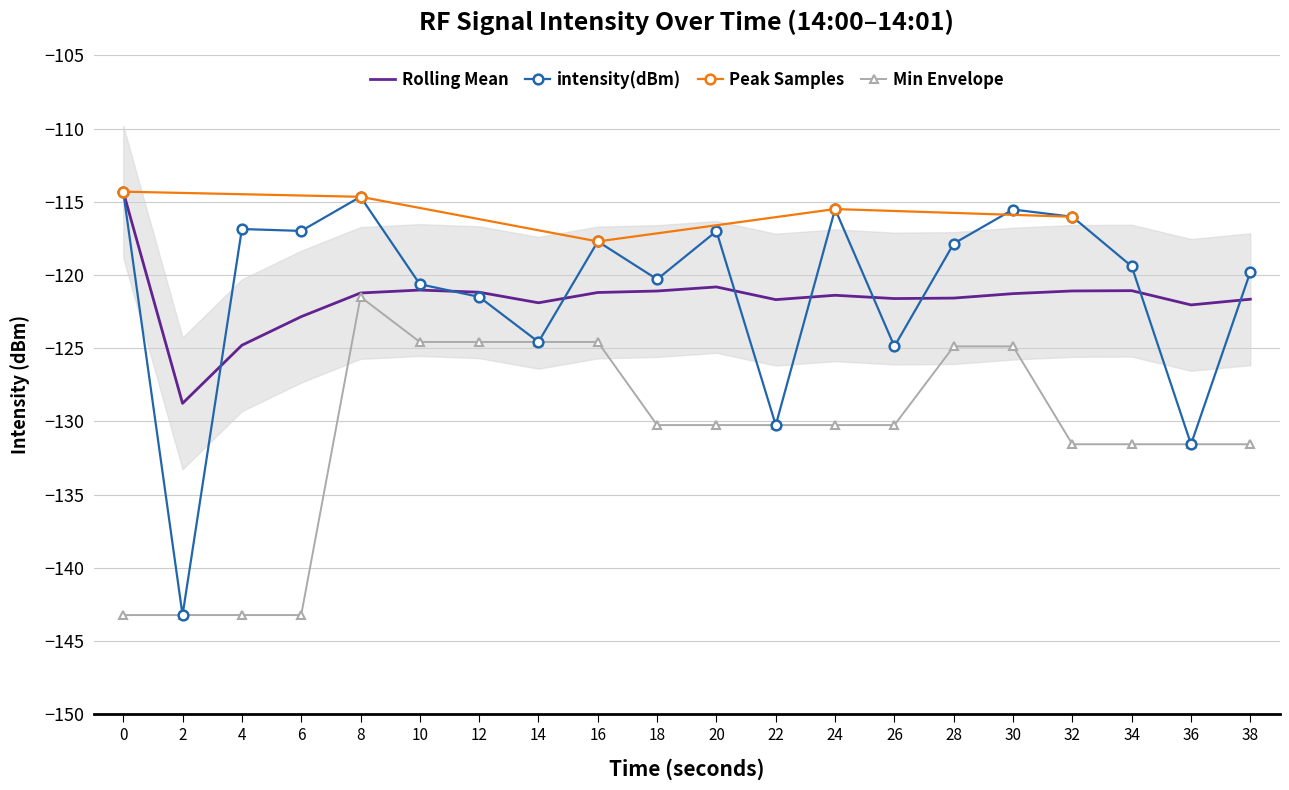

The intensity(dBm) series shows -79.1 at 8. True or false?

False